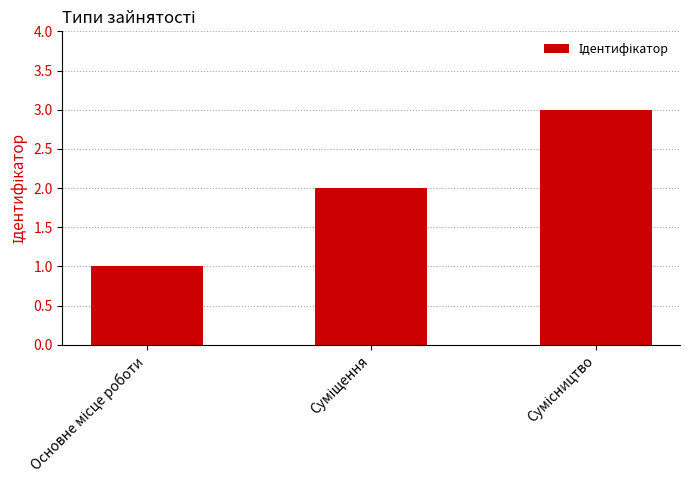

What is the greatest value displayed?

3